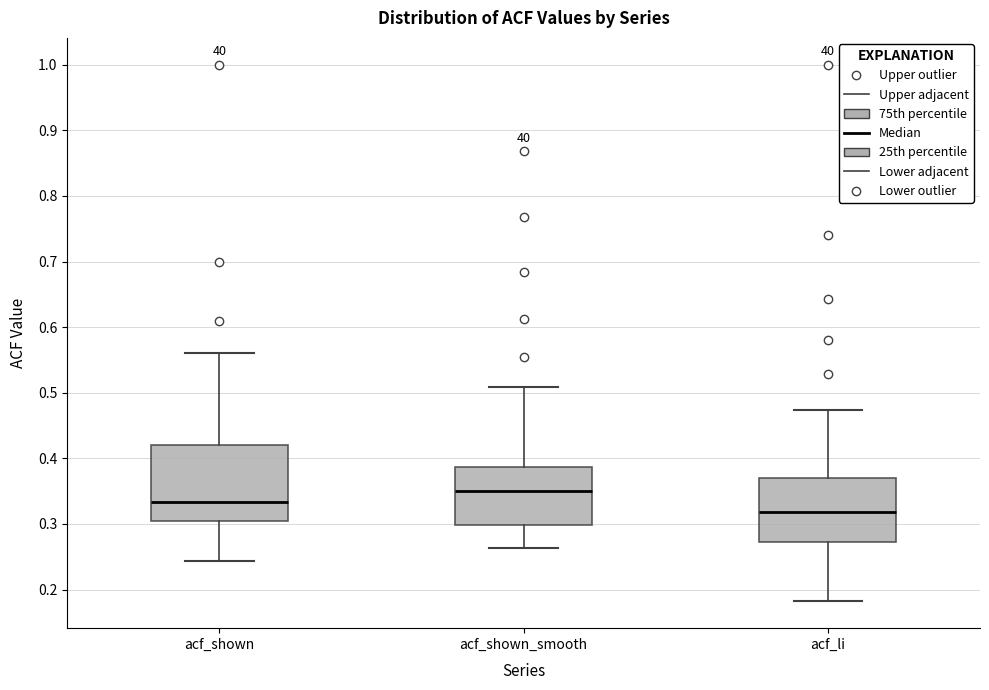

Which box's median line is the highest?

acf_shown_smooth